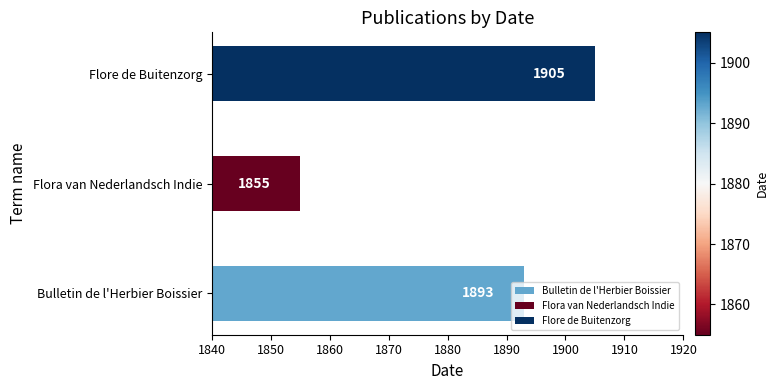

The chart shows a value of 1905 at Flore de Buitenzorg. True or false?

True